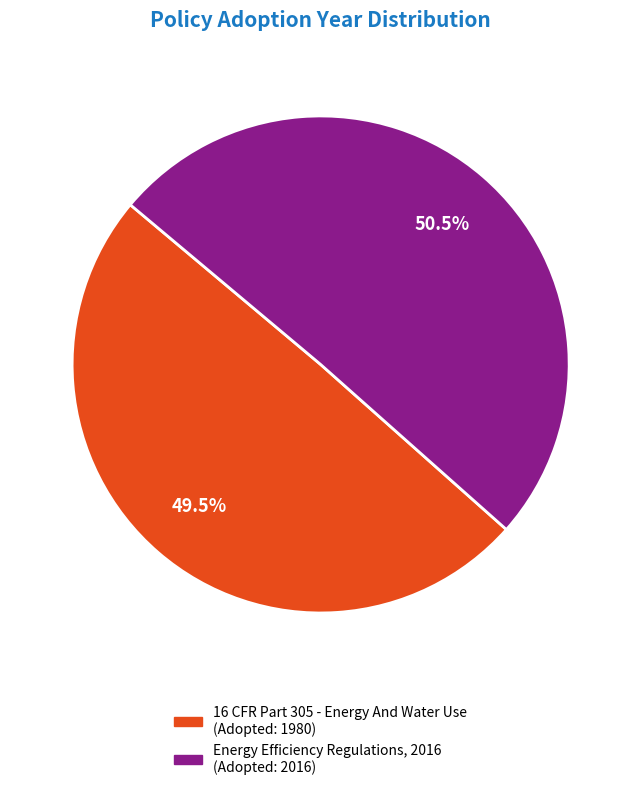

Approximately how many times larger is the value at Energy Efficiency Regulations, 2016 compared to 16 CFR Part 305 - Energy And Water Use?

1.0